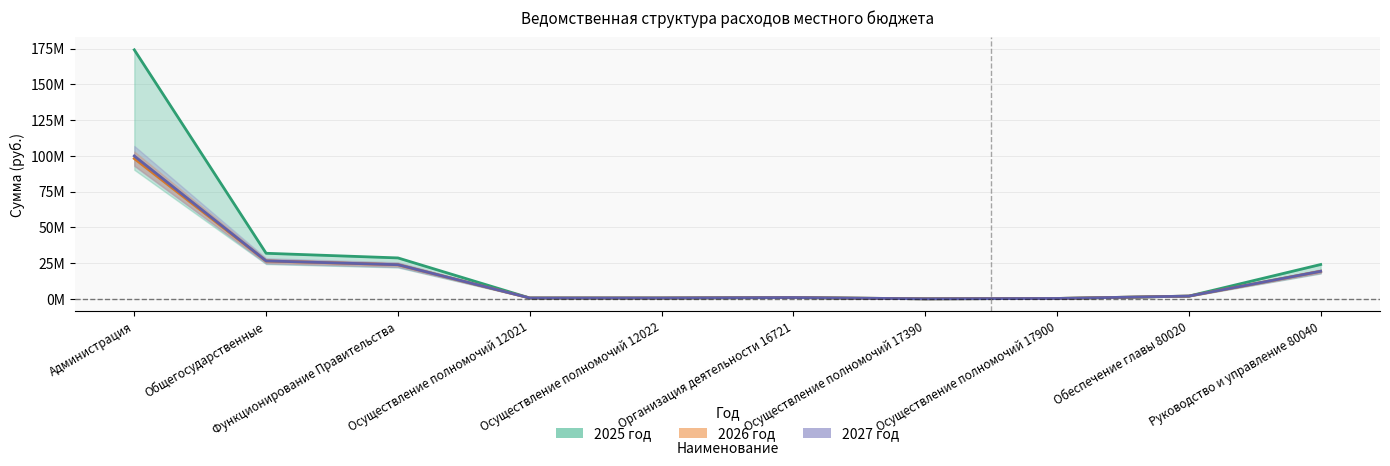

In 2027 год, how many points are lower than both neighbors (excluding endpoints)?

2